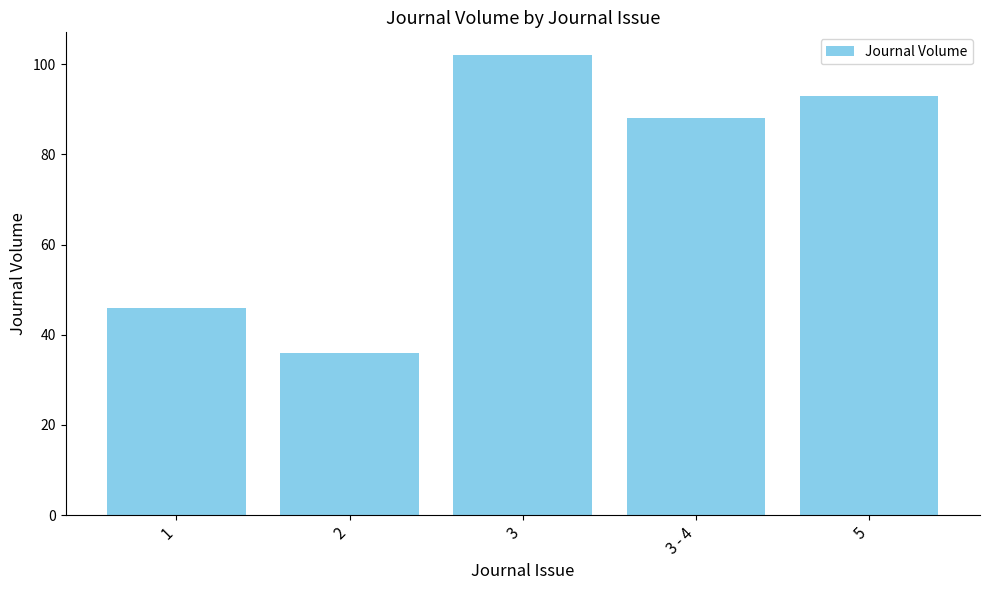

How many data points does each series have?

5